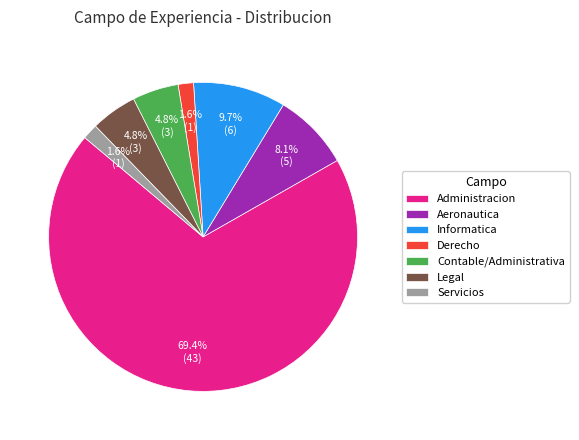

To the nearest percent, what is the combined percentage of Servicios and Aeronautica?

10%